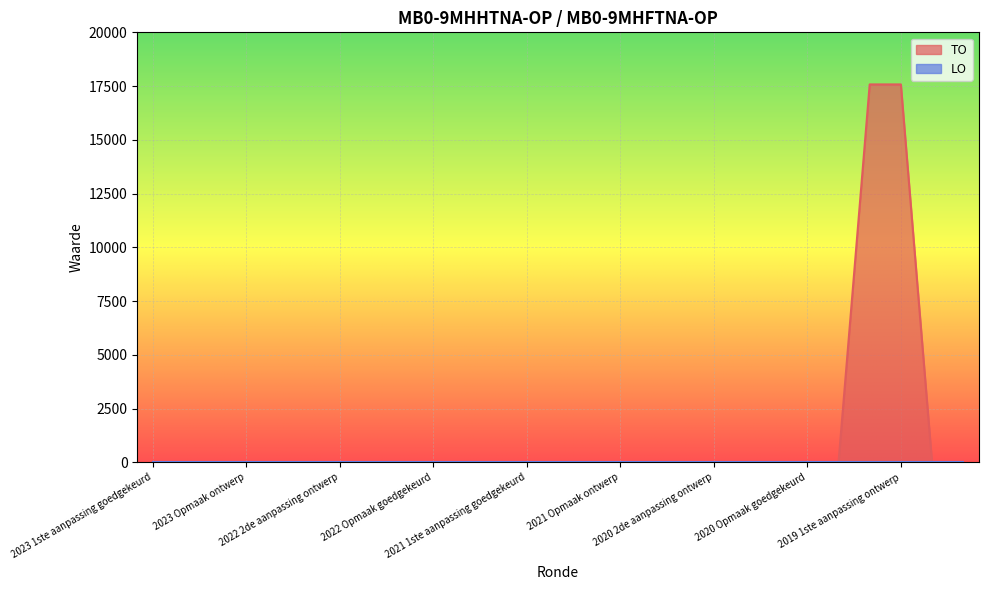

The chart shows a value of 0 at 2020 1ste aanpassing ontwerp. True or false?

True